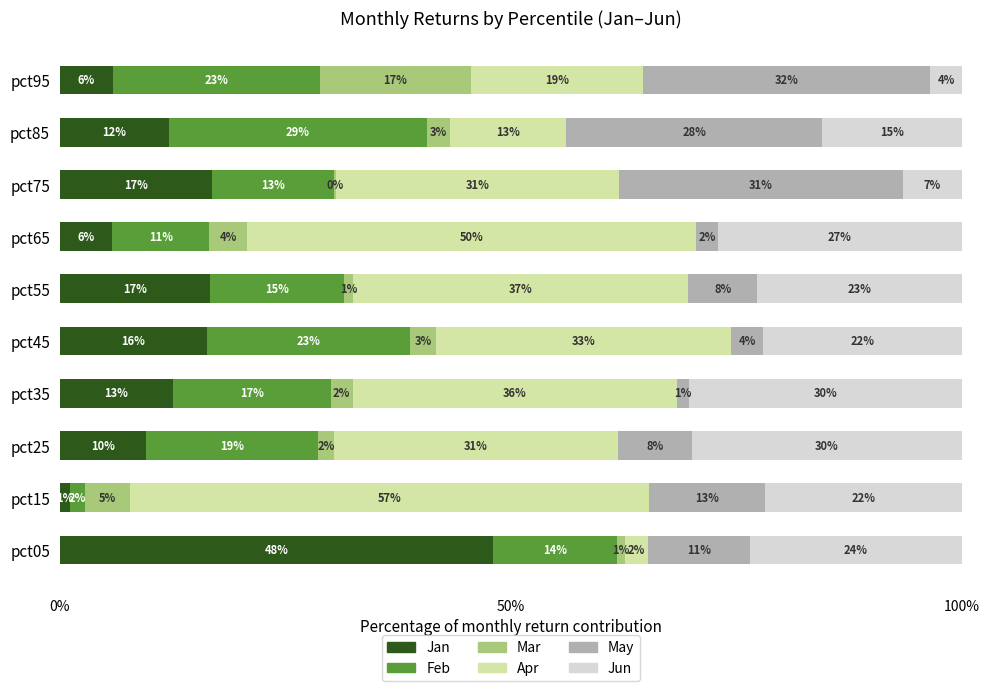

Which series has the widest spread of values?

Apr